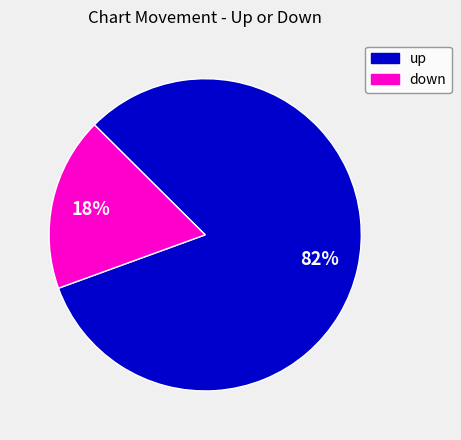

Between down and up, which is larger?

up